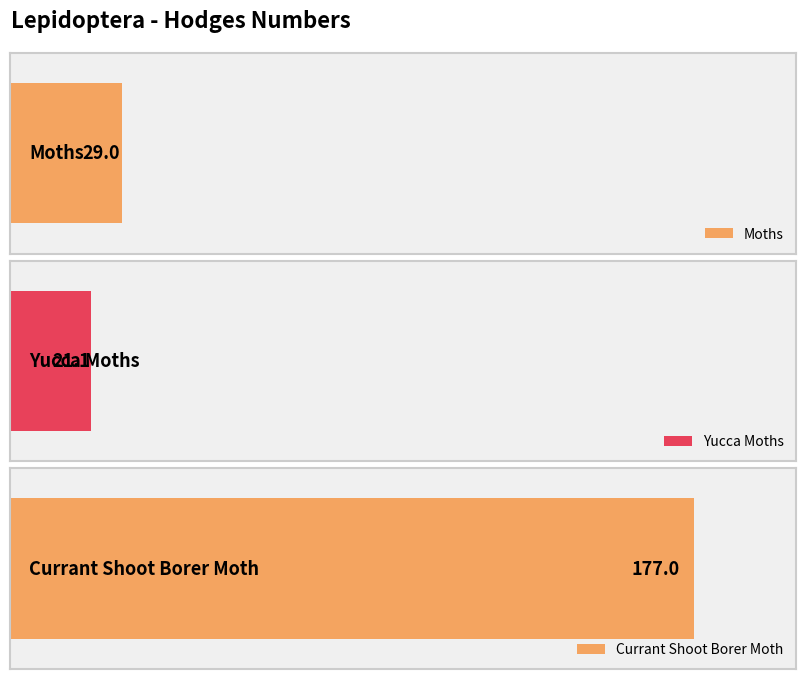

What is the maximum value shown in the chart?

177.0